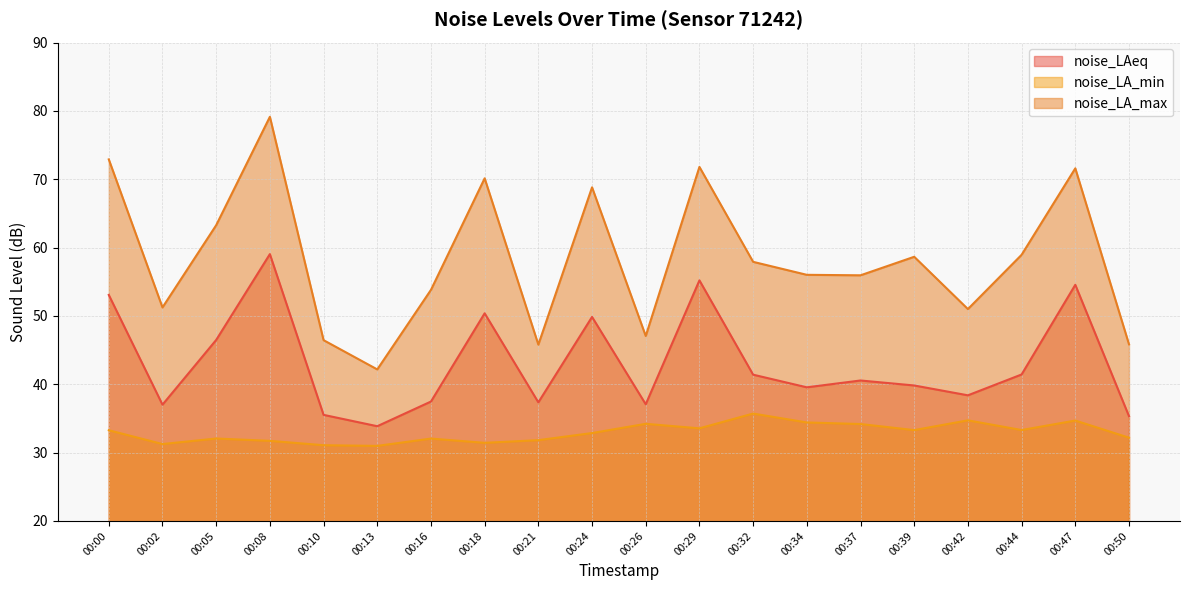

What is the difference between the highest and lowest values at 00:44?

25.6